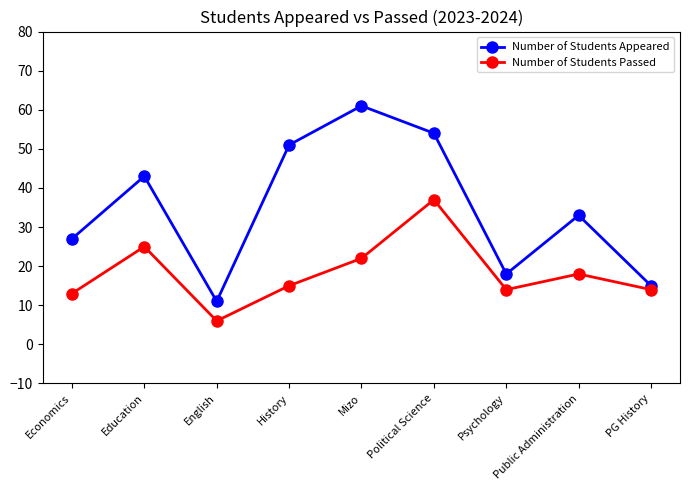

True or false: Number of Students Passed and Number of Students Appeared intersect in this chart.

False